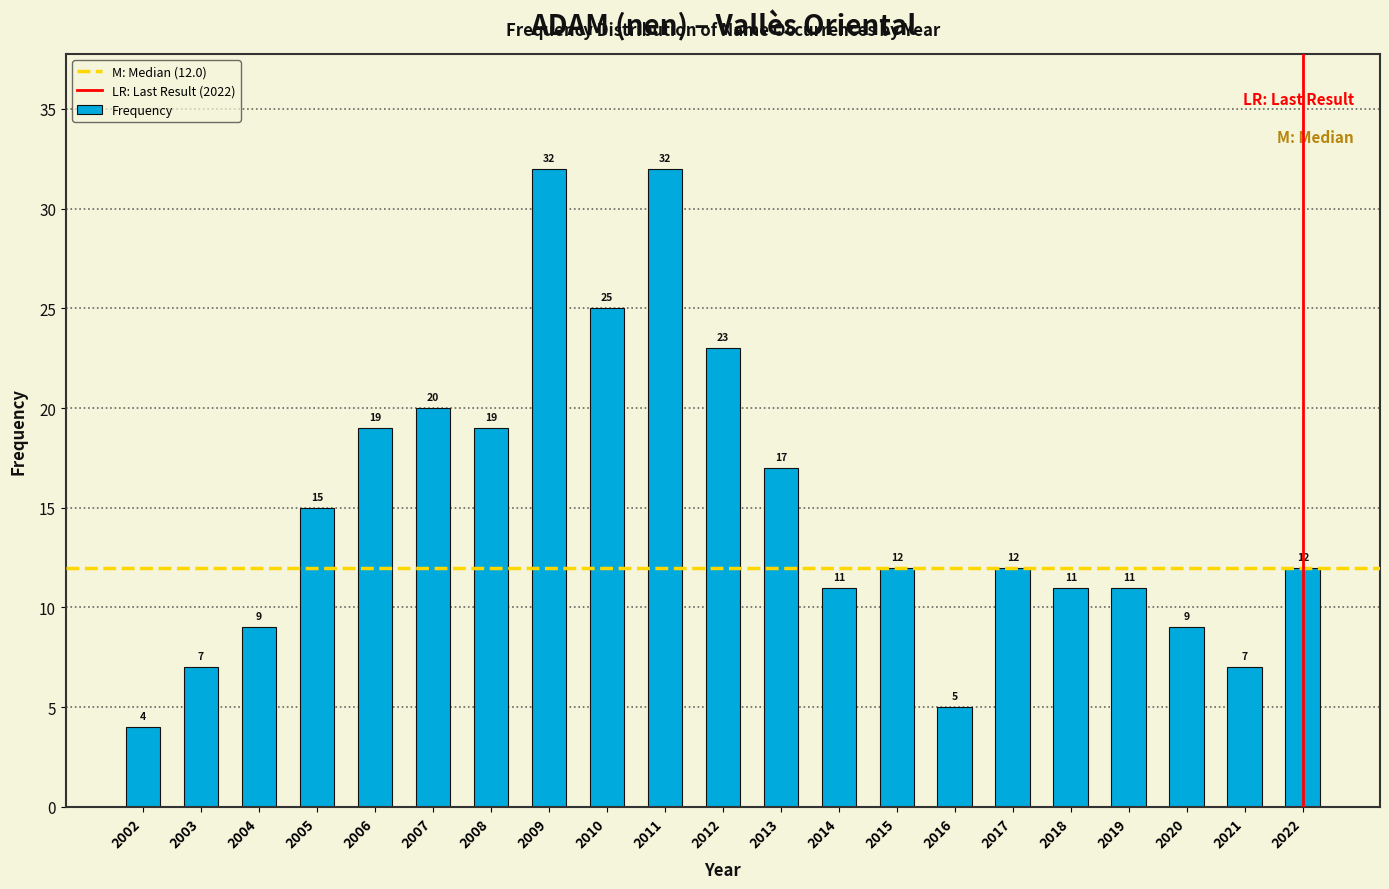

Reading left to right, what are all the values shown in this chart?

4	7	9	15	19	20	19	32	25	32	23	17	11	12	5	12	11	11	9	7	12